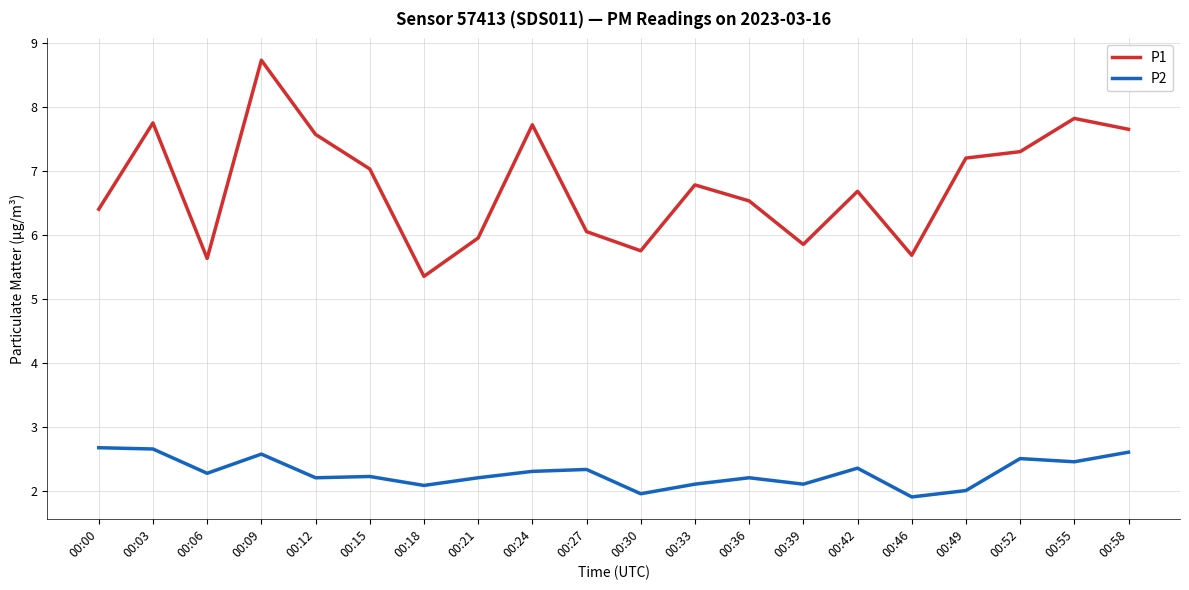

Is the value of P2 at 00:39 greater than the value of P1 at 00:46?

No